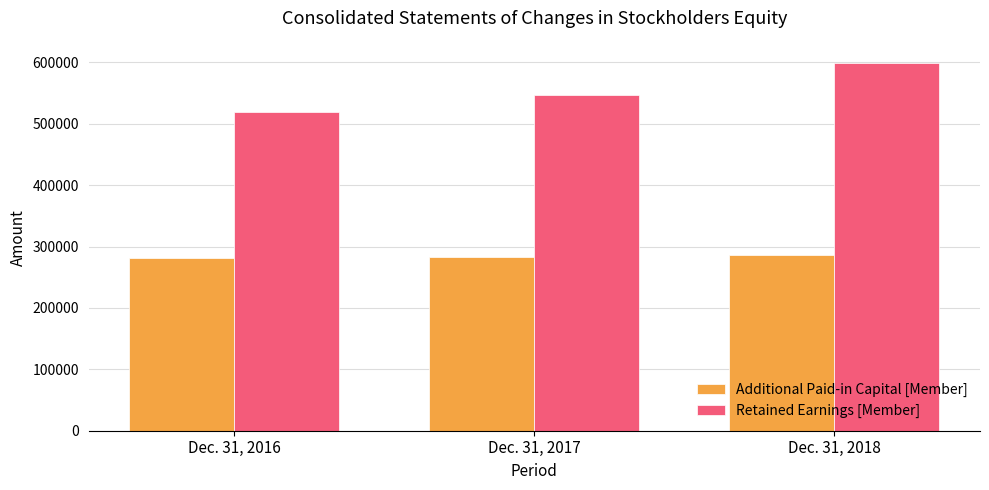

How many data points in Retained Earnings [Member] are less than 546843?

1